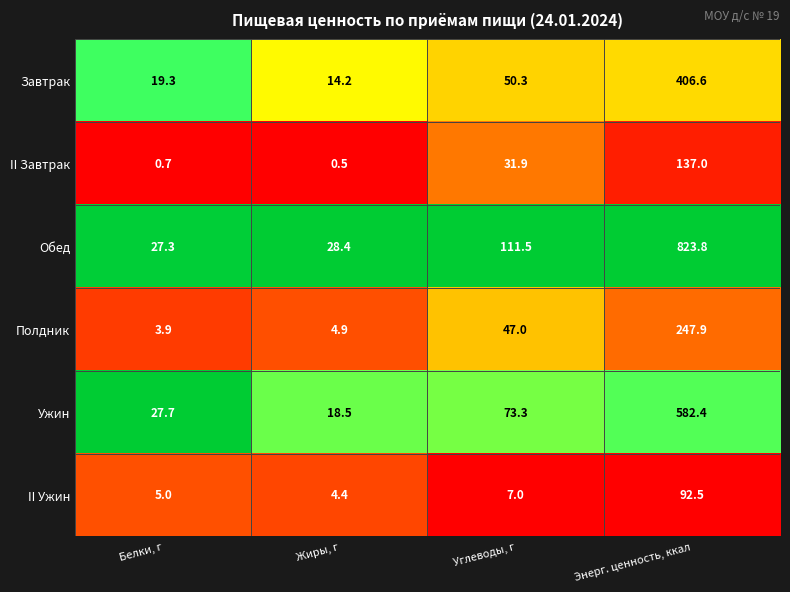

At how many categories does at least one series exceed 0?

4